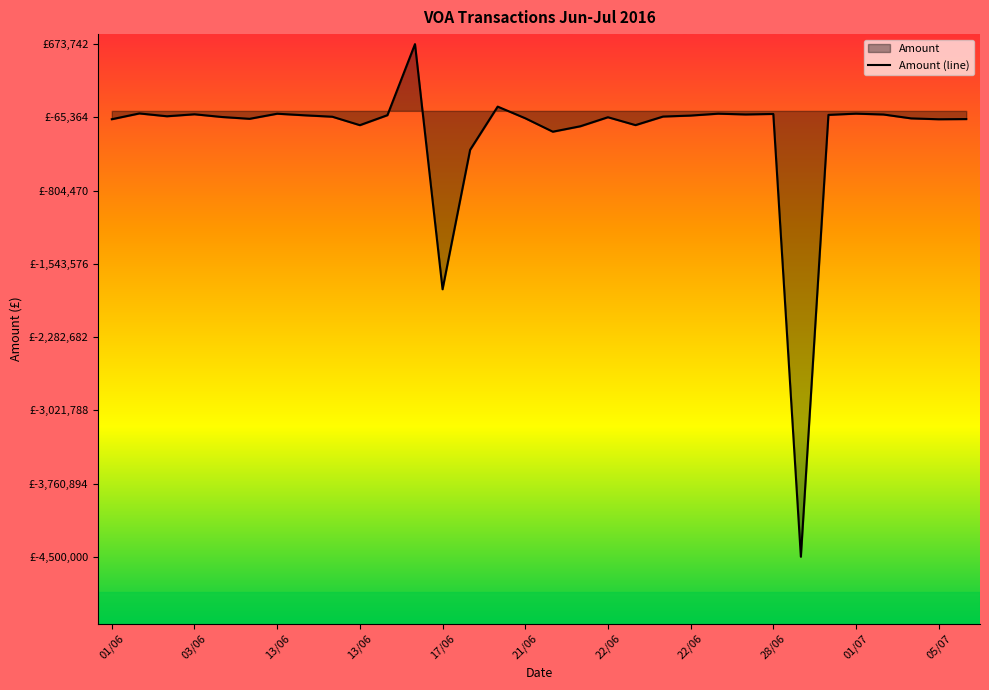

True or false: the data has more than 2 interior local peaks.

True